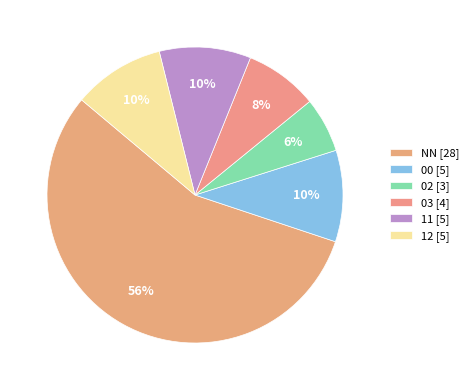

To the nearest percent, what is the difference between the largest and smallest slice percentages?

50%